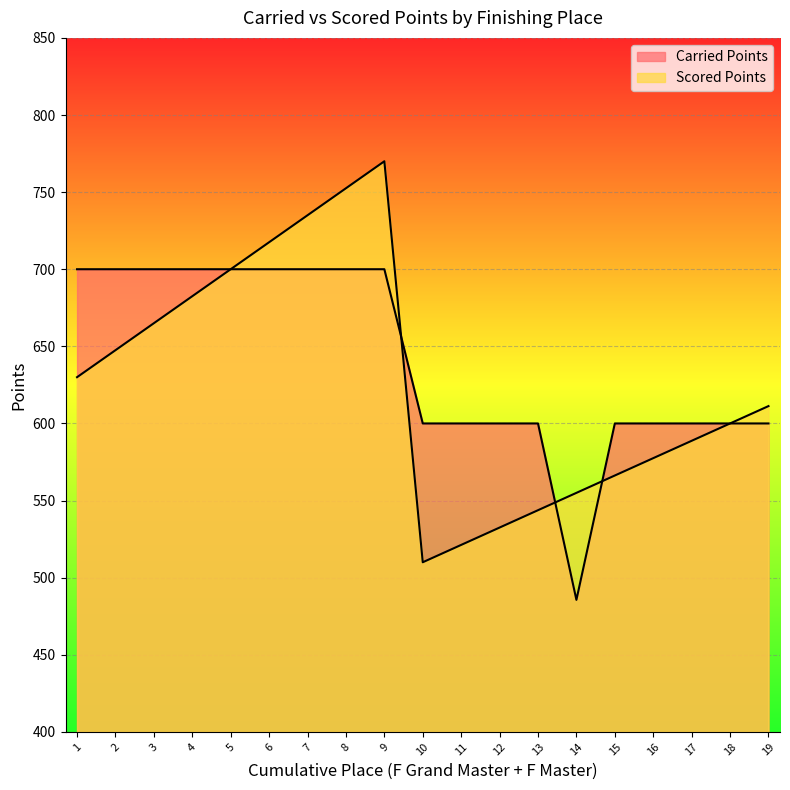

The value of Carried Points at 14 is 716.0. True or false?

False